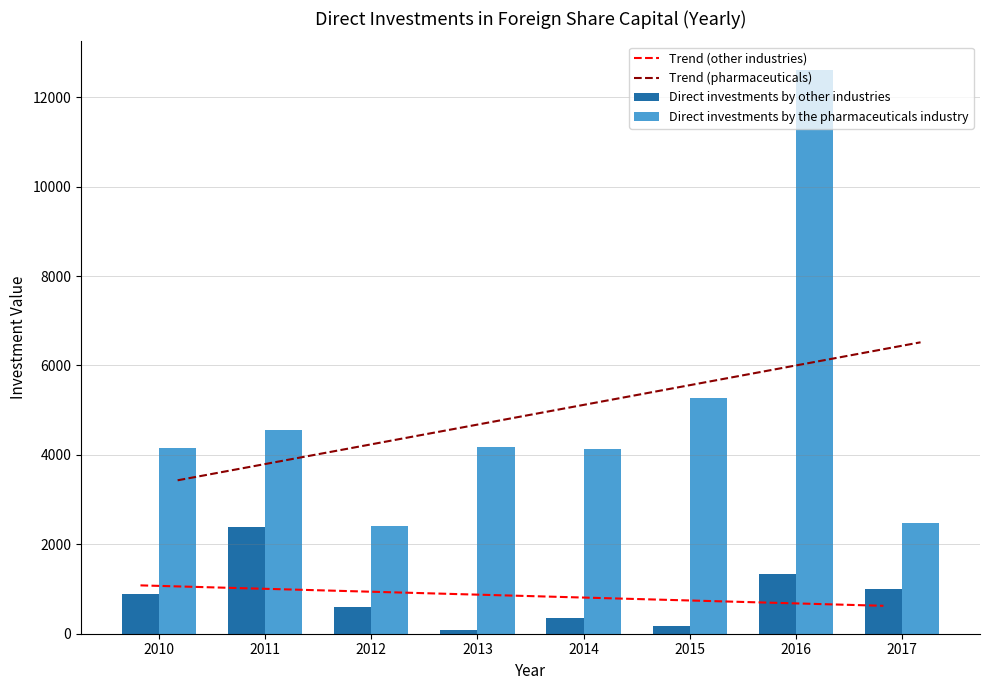

What is the highest value of the Trend (other industries) series?

1081.3